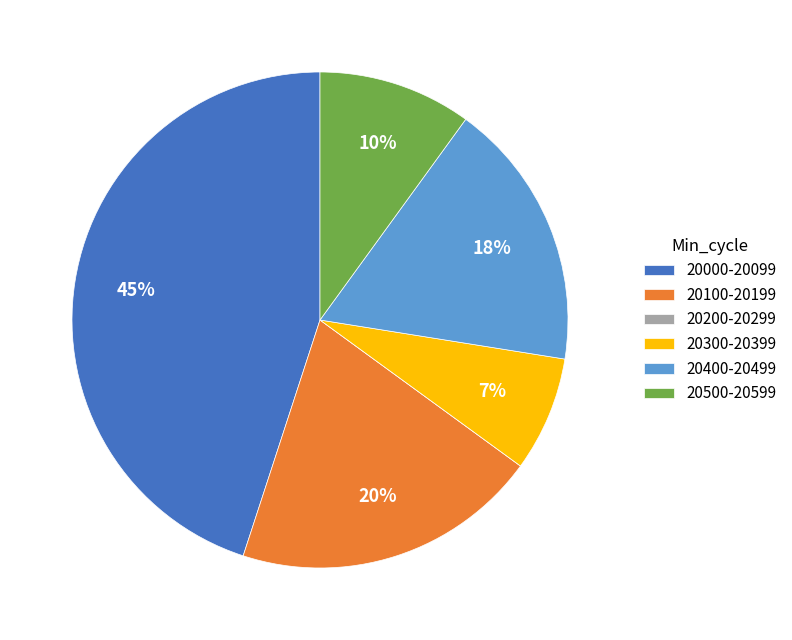

Which has a higher value, 20300-20399 or 20500-20599?

20500-20599